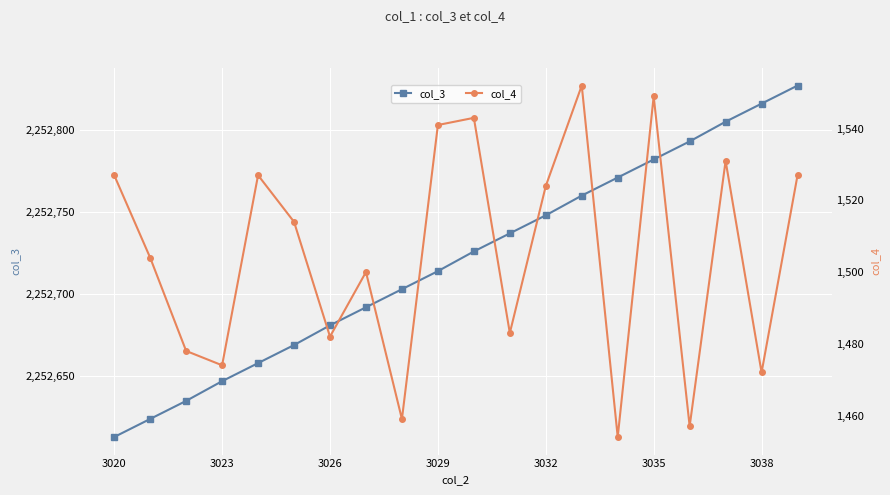

List the series in order of their overall mean, highest first.

col_3, col_4